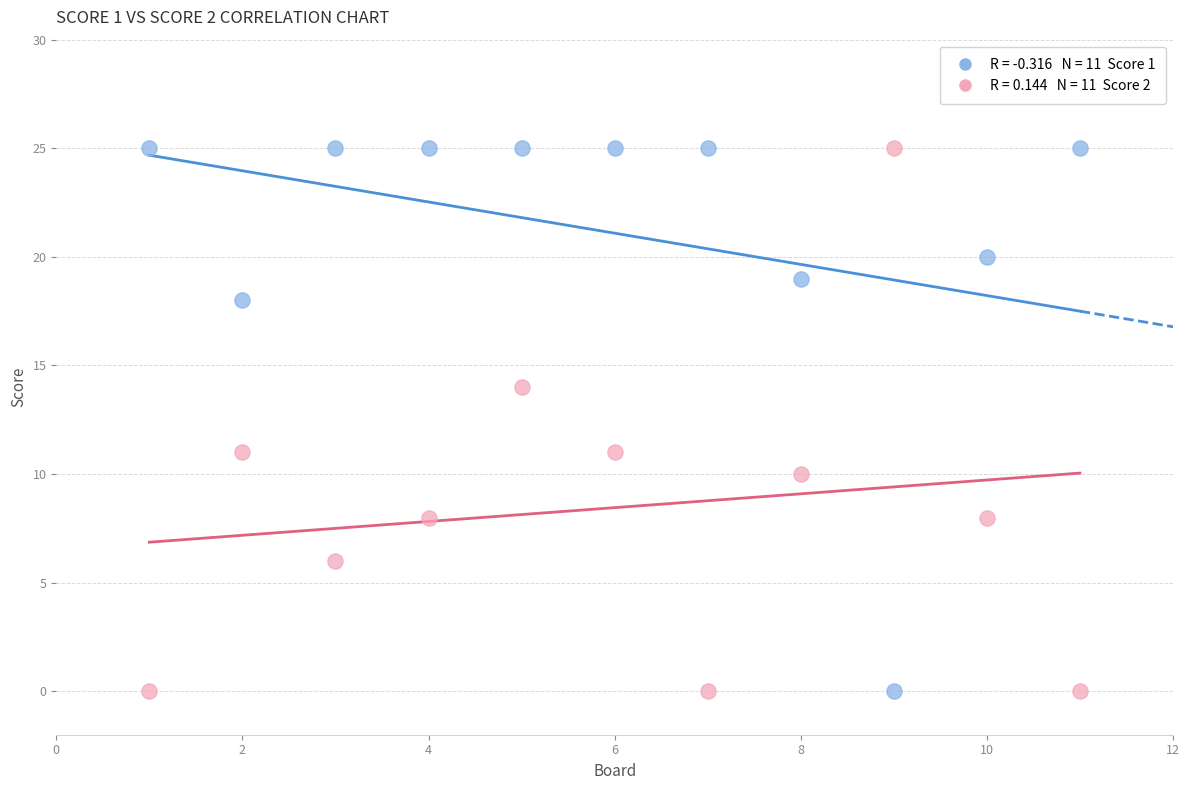

Across all data points, what is the range of Y values (max minus min)?

25